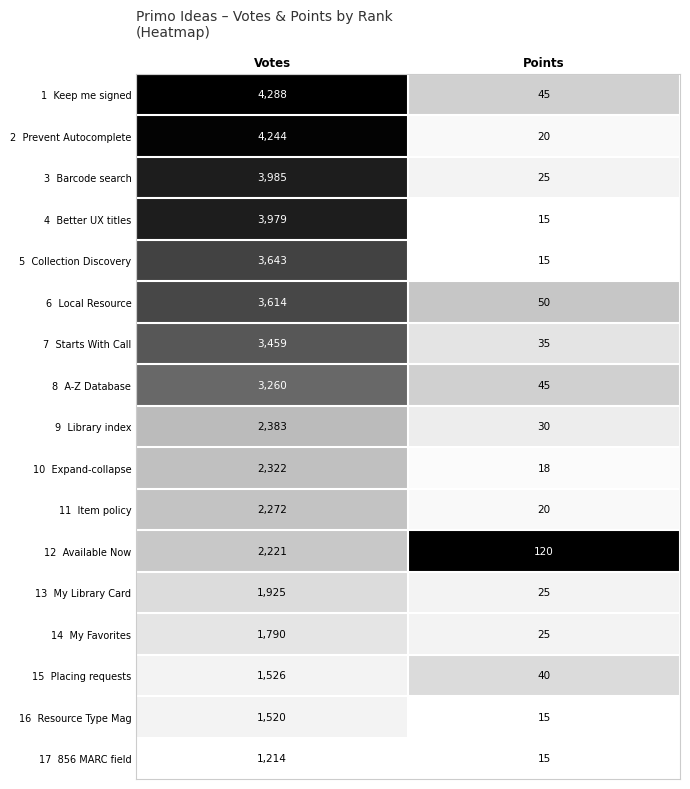

Which label corresponds to the largest value in the chart?

Votes